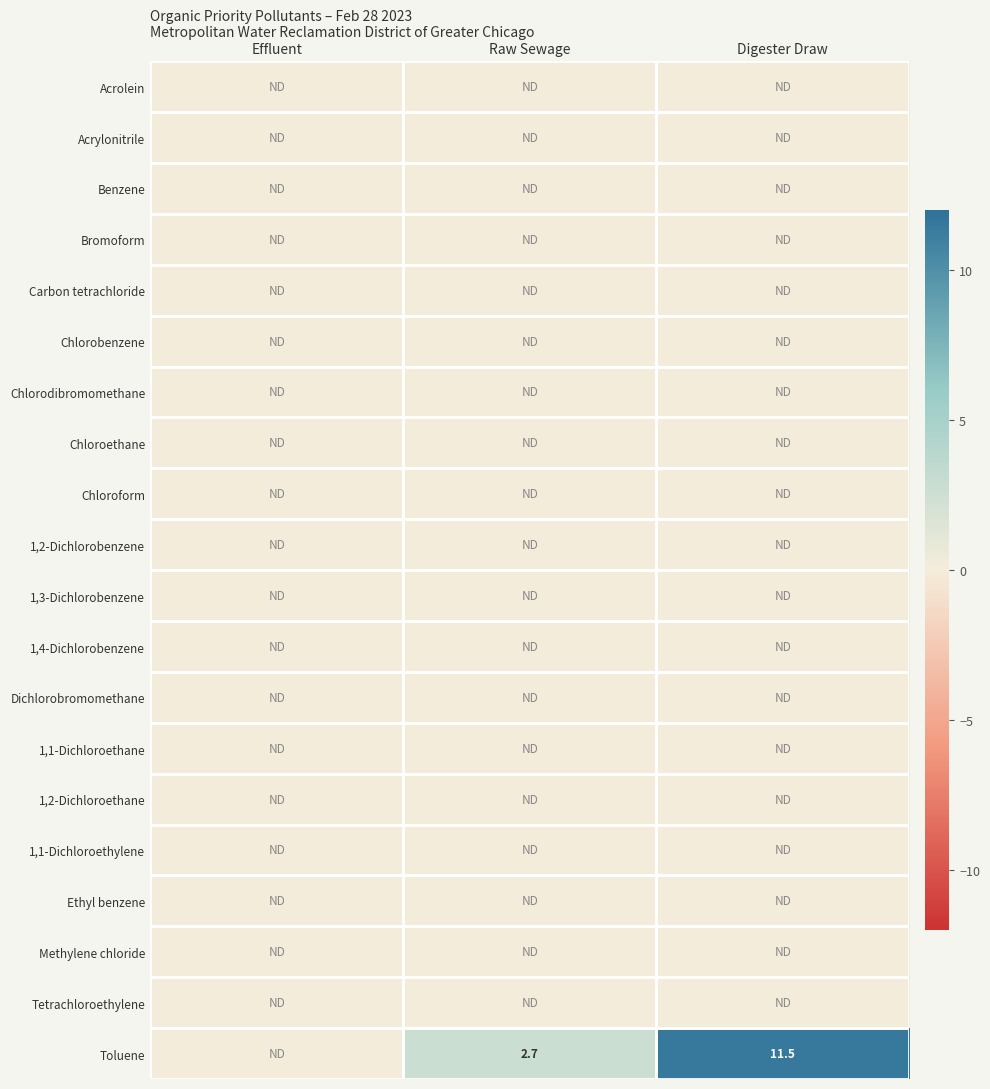

The value of Toluene at Raw Sewage is 2.7. True or false?

True